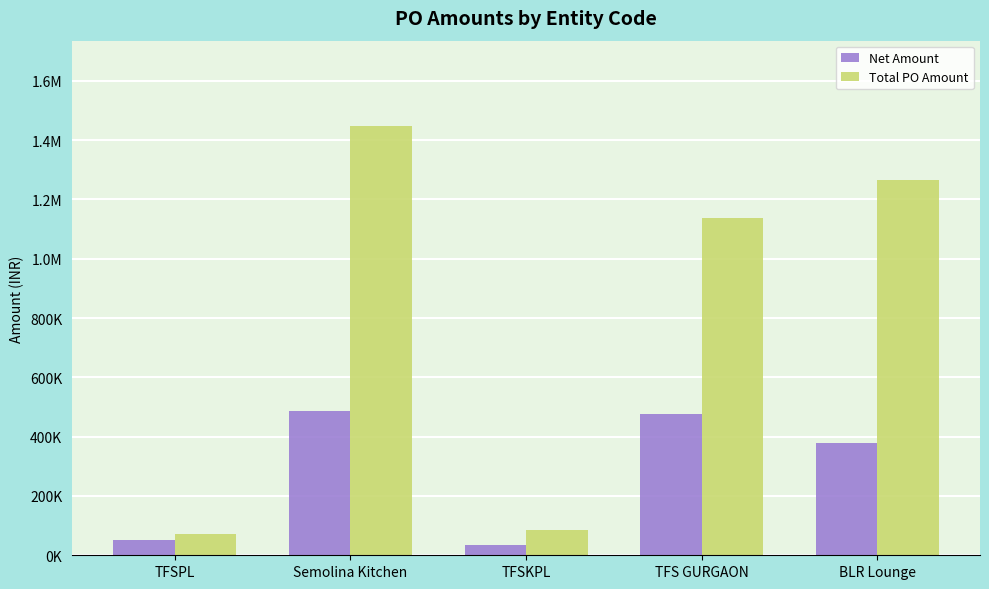

What are all the series names shown in the legend?

Net Amount, Total PO Amount